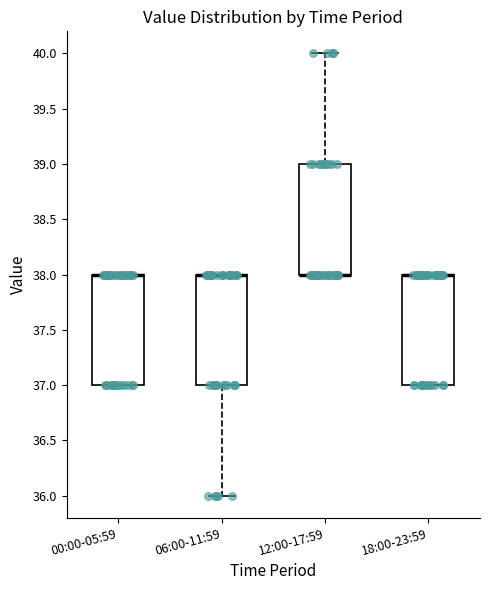

Where is the lower edge of the box for 18:00-23:59 on the y-axis? The values are not printed on the chart, so give them approximately, as read against the axis.

37